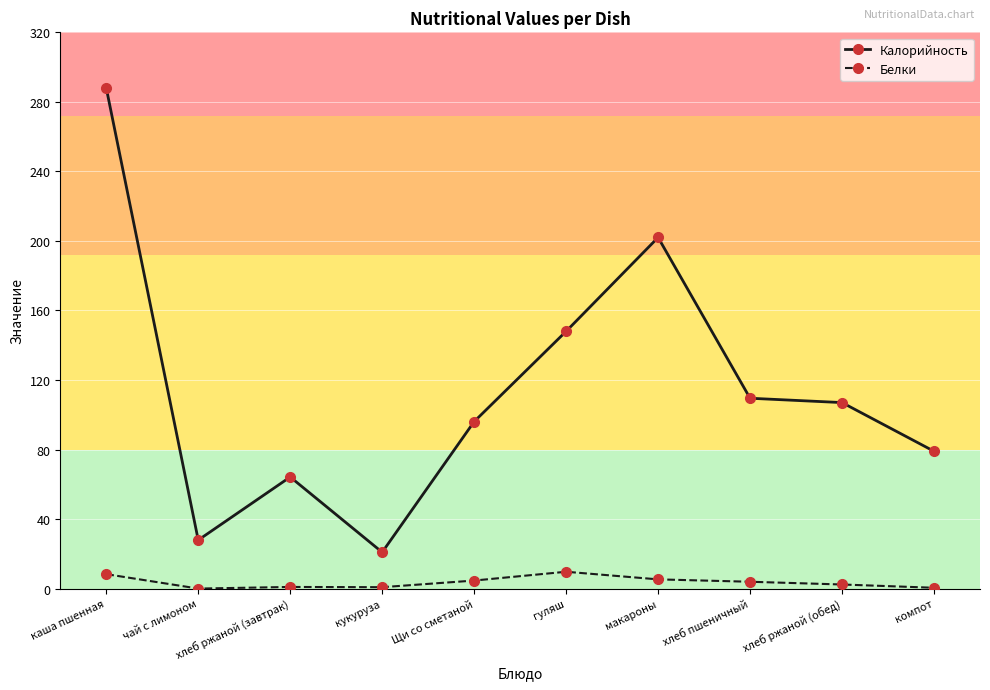

At how many categories does at least one series exceed 191?

2